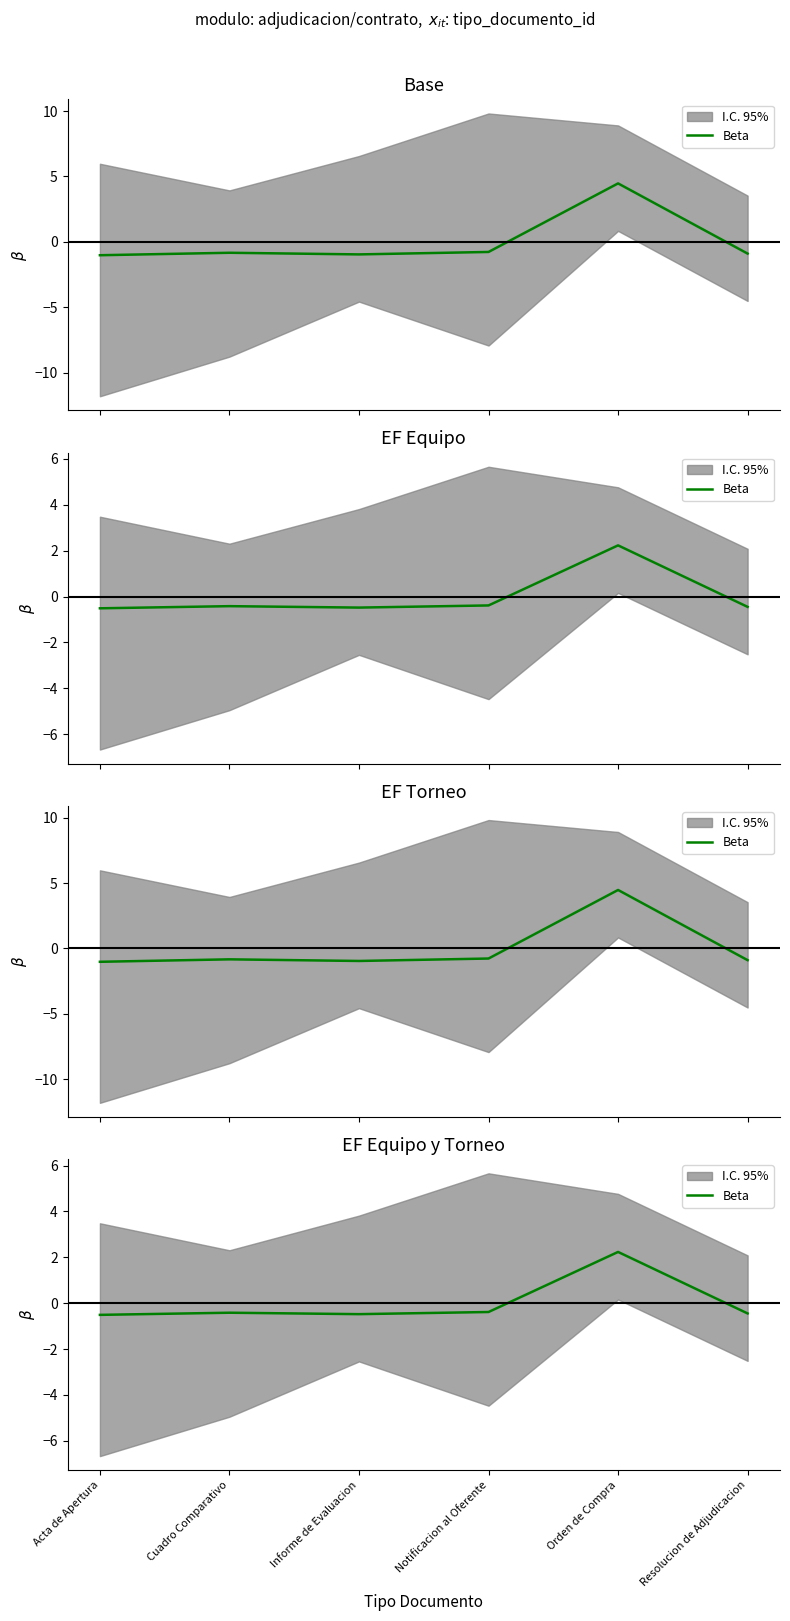

How many values are below zero?

5